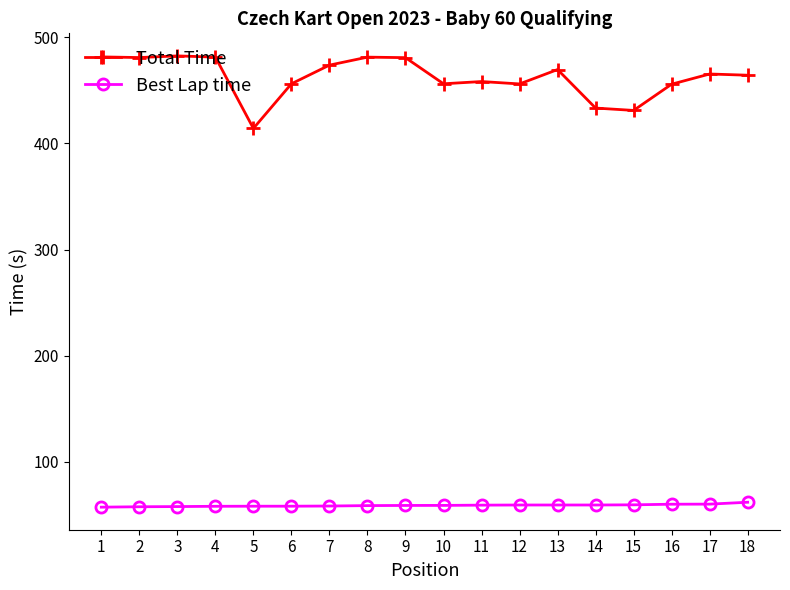

Rank the series by their maximum value, from lowest to highest.

Best Lap time, Total Time